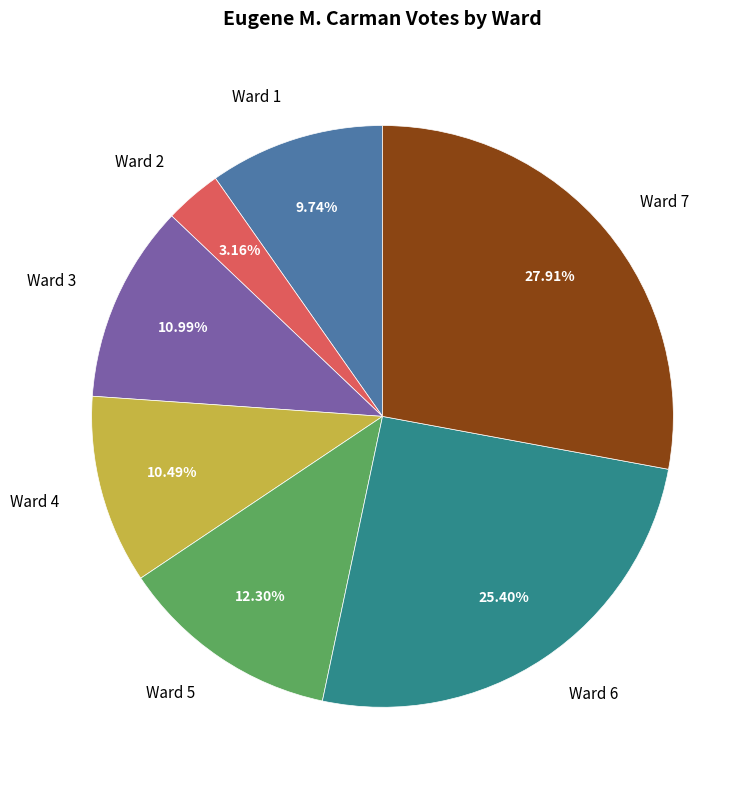

How many slices are in this pie chart?

7